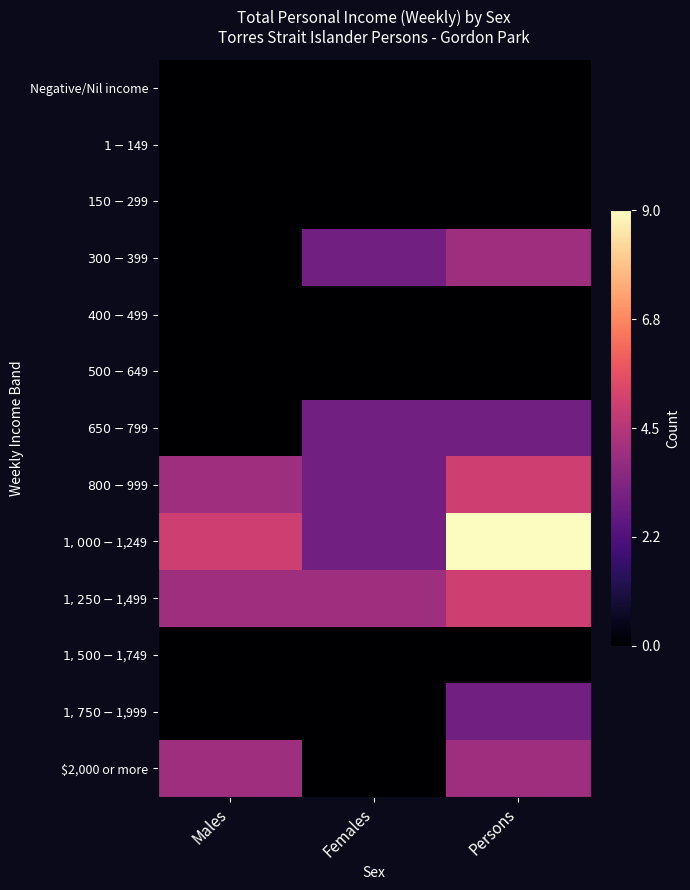

What is the spread (max minus min) of values at Males?

5